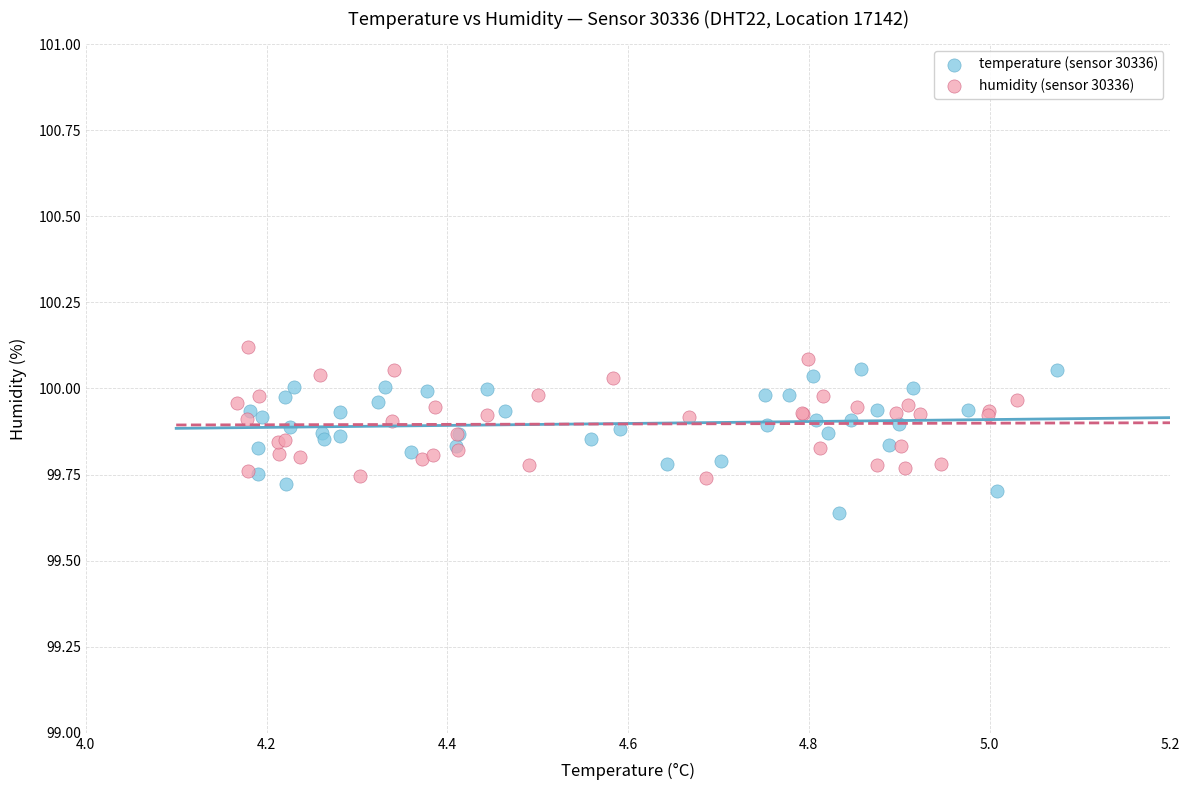

Which series has the largest Y range (max minus min)?

temperature (sensor 30336)